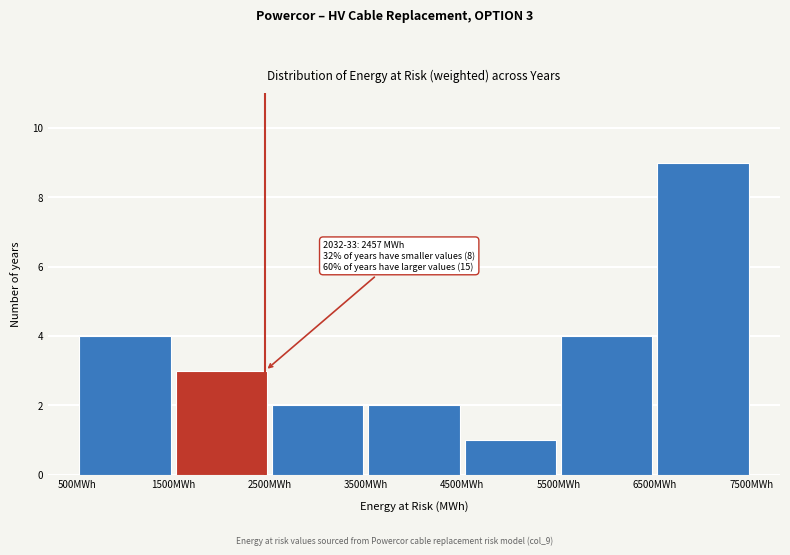

Which range on the x-axis has the tallest bar?

6500 to 7500